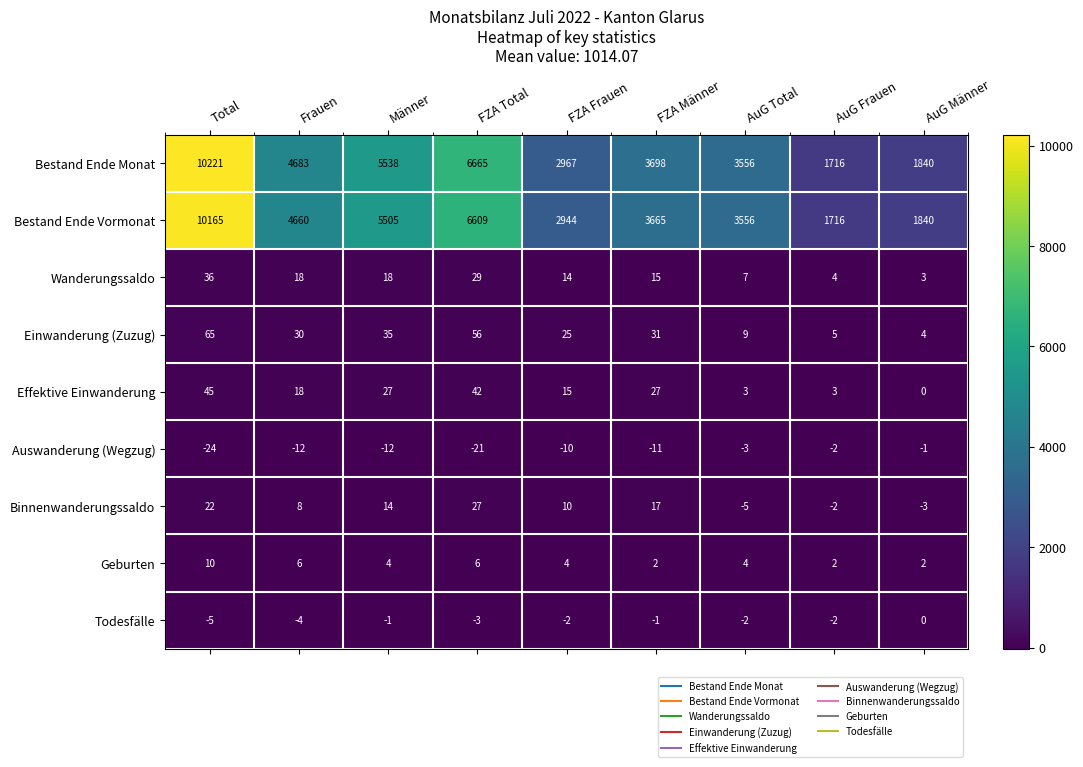

How many categories are shown in the chart?

9